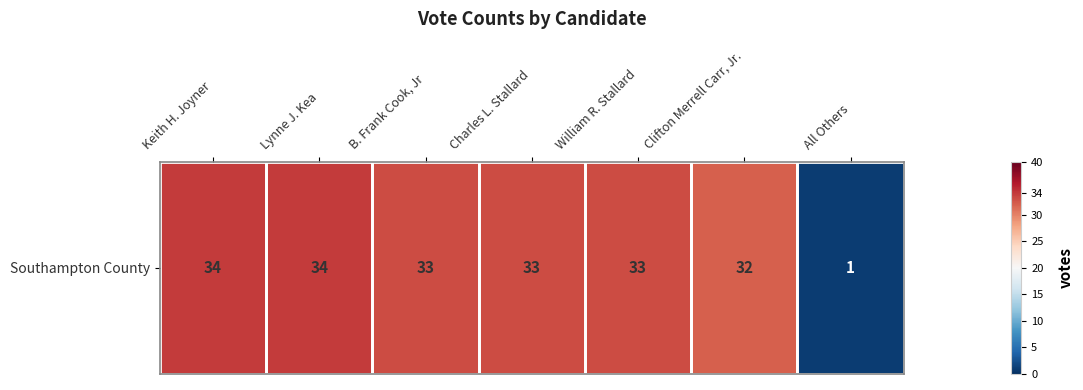

Count the number of data series in this chart.

1